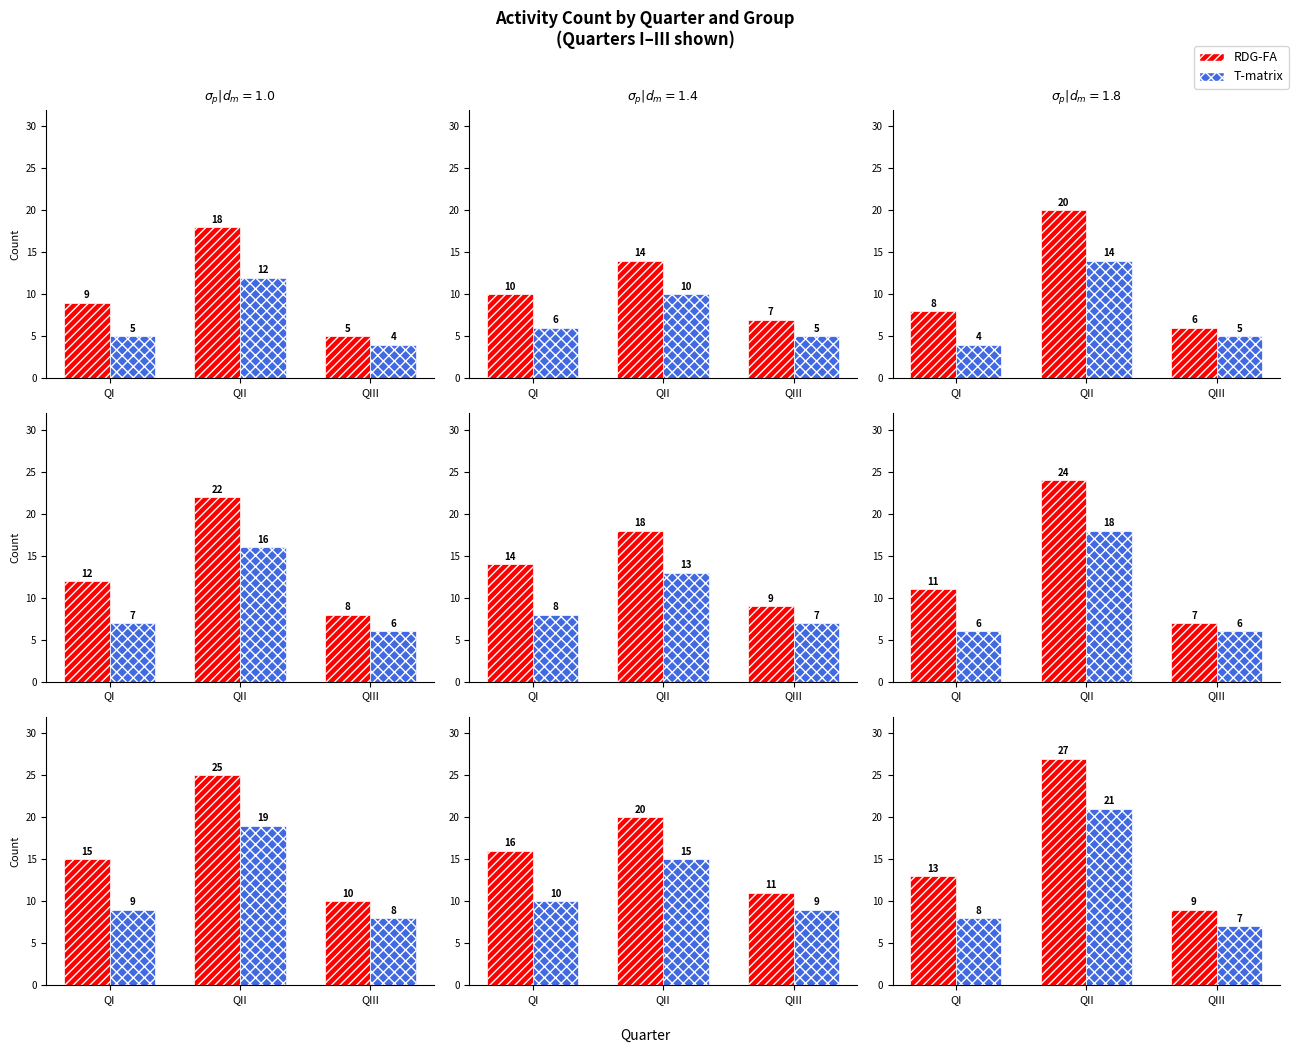

At QII, list the series in order from largest to smallest.

RDG-FA, T-matrix